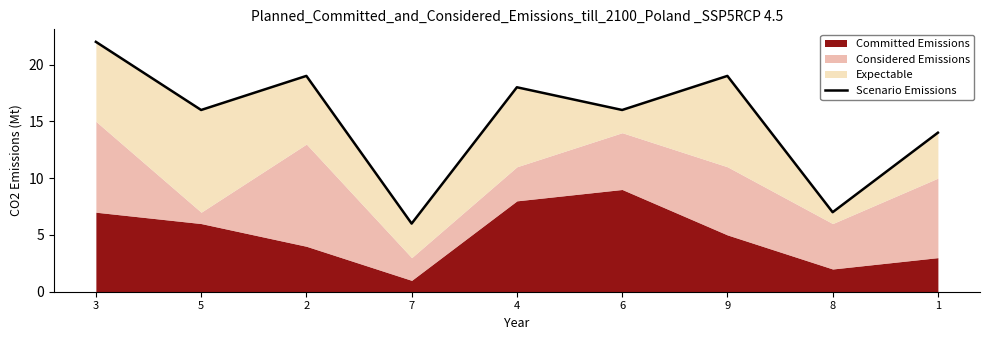

True or false: the data shows 5 at 1.

False